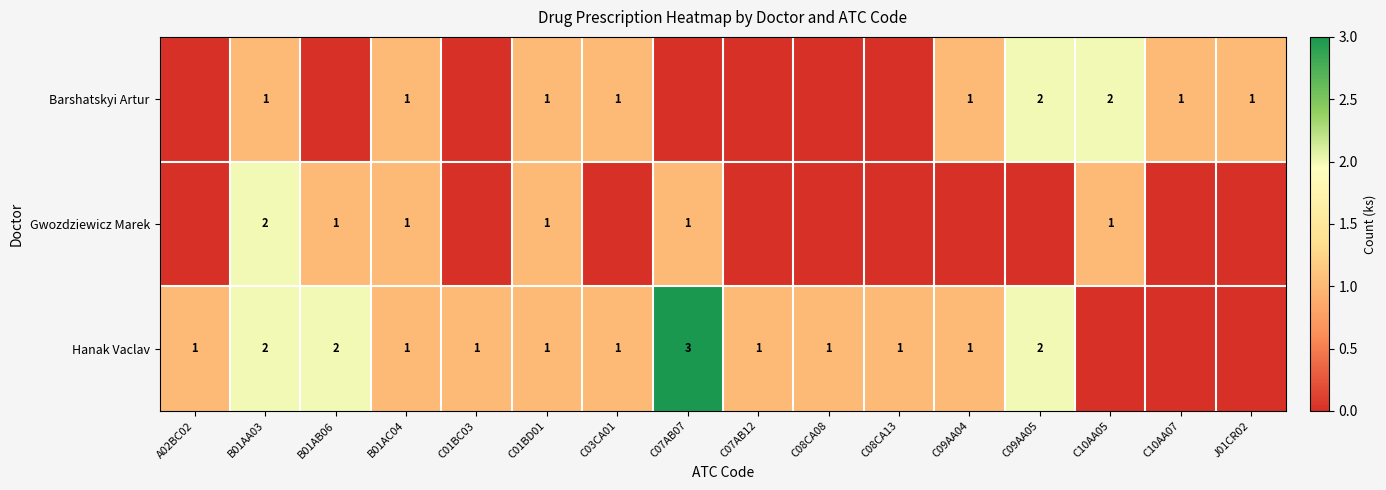

How many categories are shown in the chart?

16